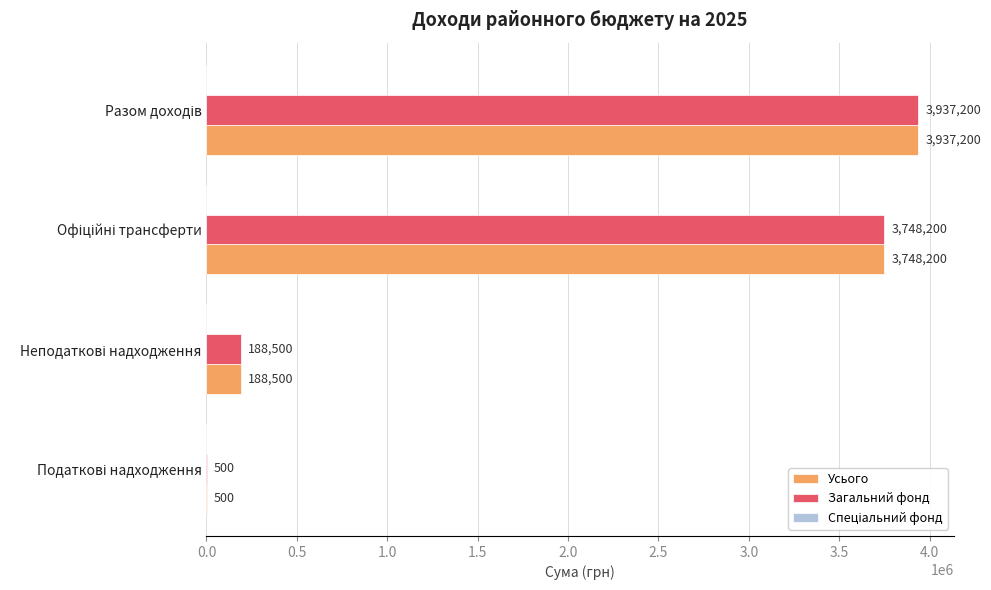

What is the maximum value shown in the chart?

3937200